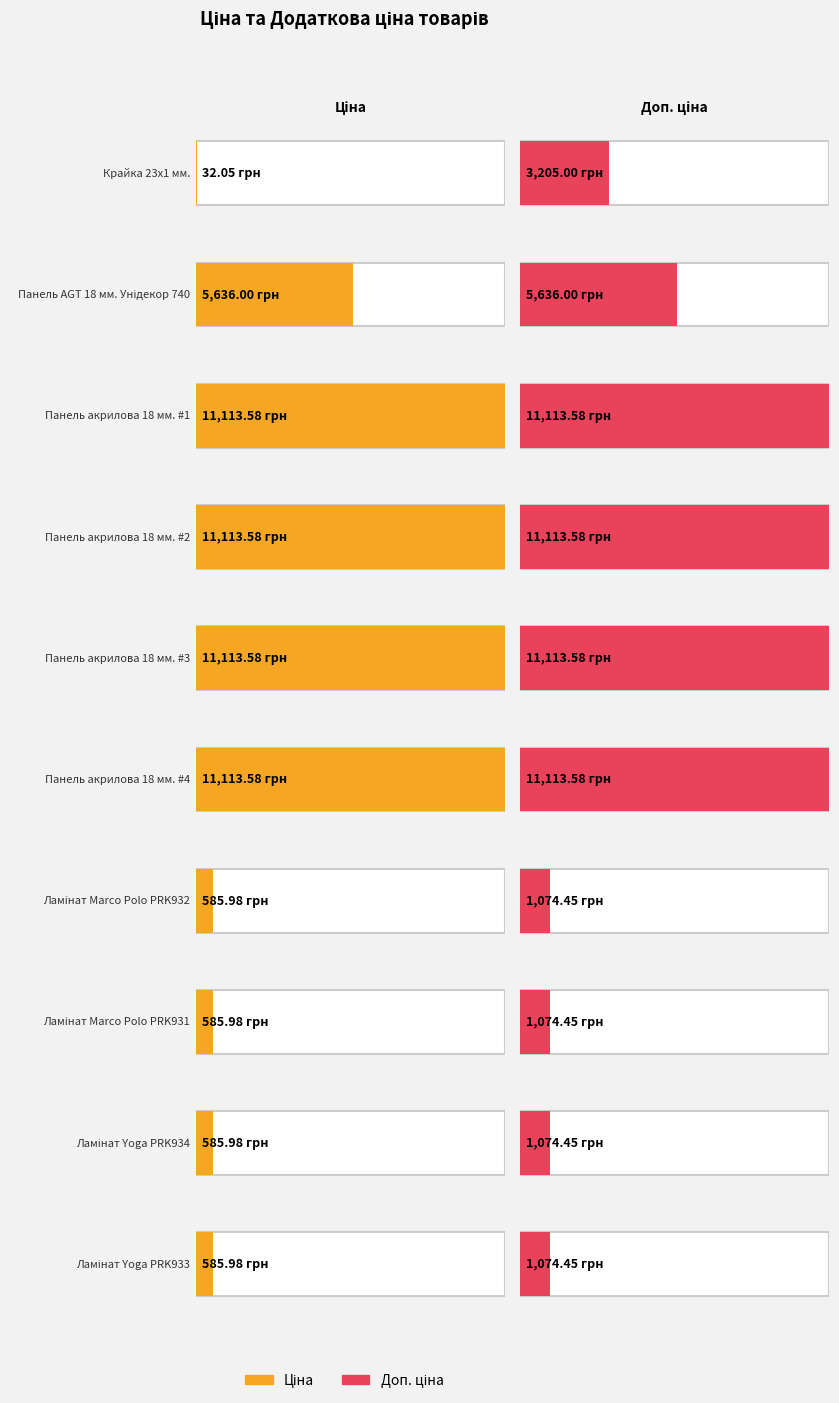

What is the difference between the maximum and second lowest values in the Доп. ціна series?

10039.1